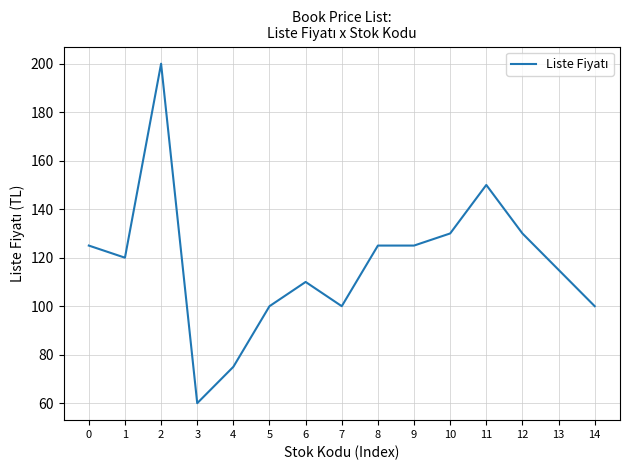

What is the smallest value displayed?

60